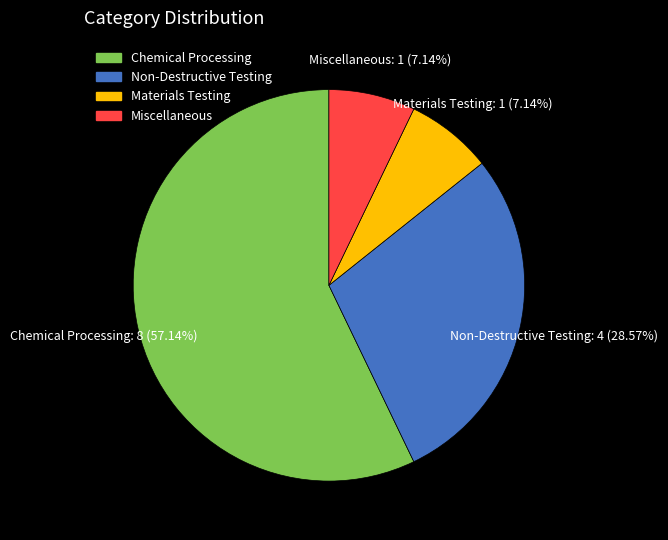

Does Chemical Processing represent more than half of the total?

Yes